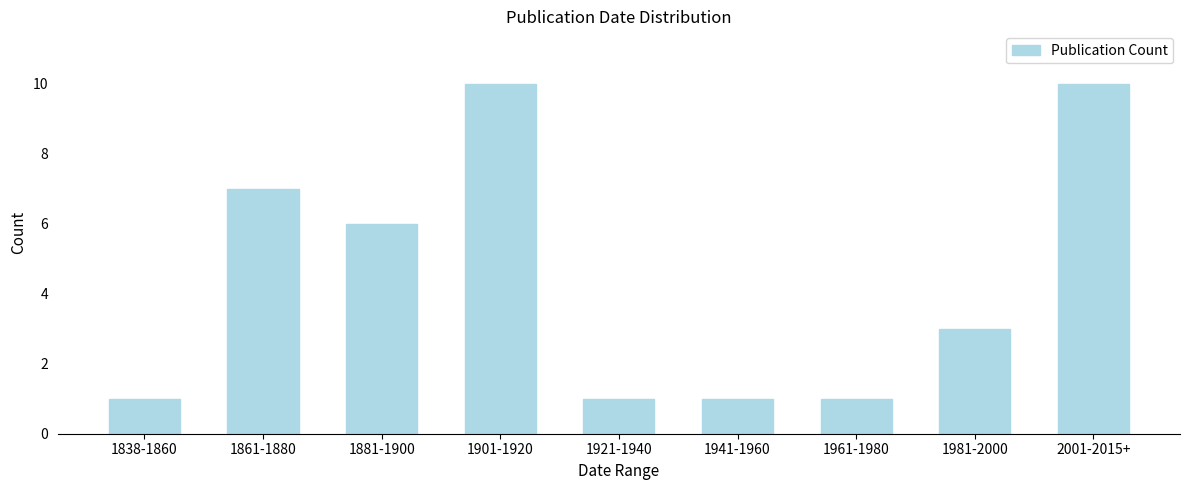

Reading left to right, what are all the values shown in this chart?

1838-1860=1	1861-1880=7	1881-1900=6	1901-1920=10	1921-1940=1	1941-1960=1	1961-1980=1	1981-2000=3	2001-2015+=10